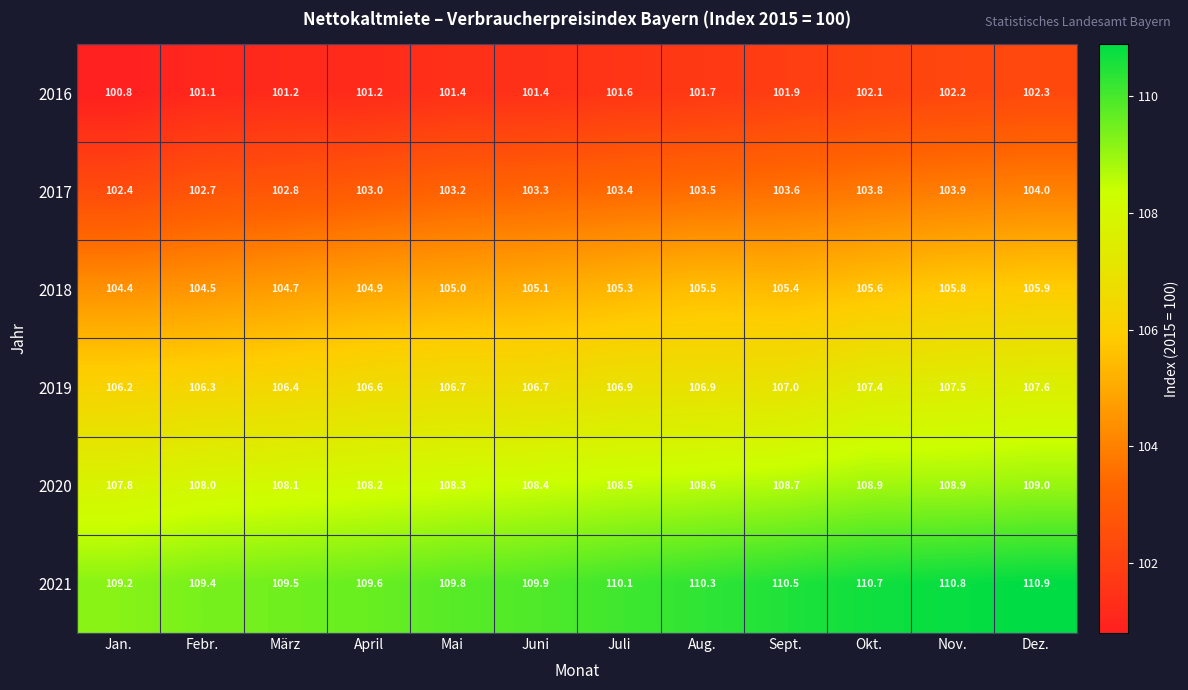

What is the spread (max minus min) of values at Sept.?

8.6